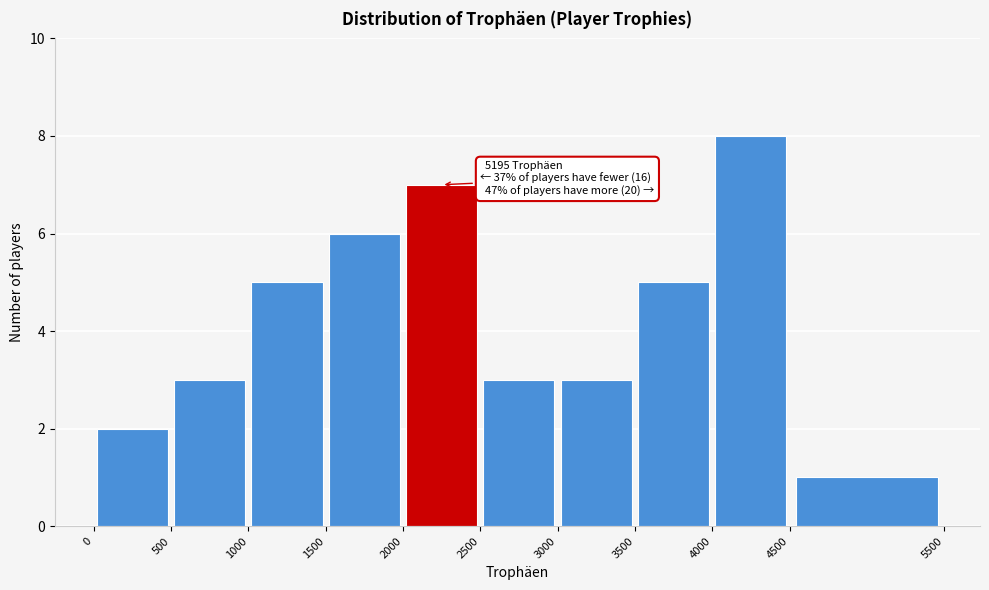

Which range on the x-axis has the tallest bar?

4000 to 4500